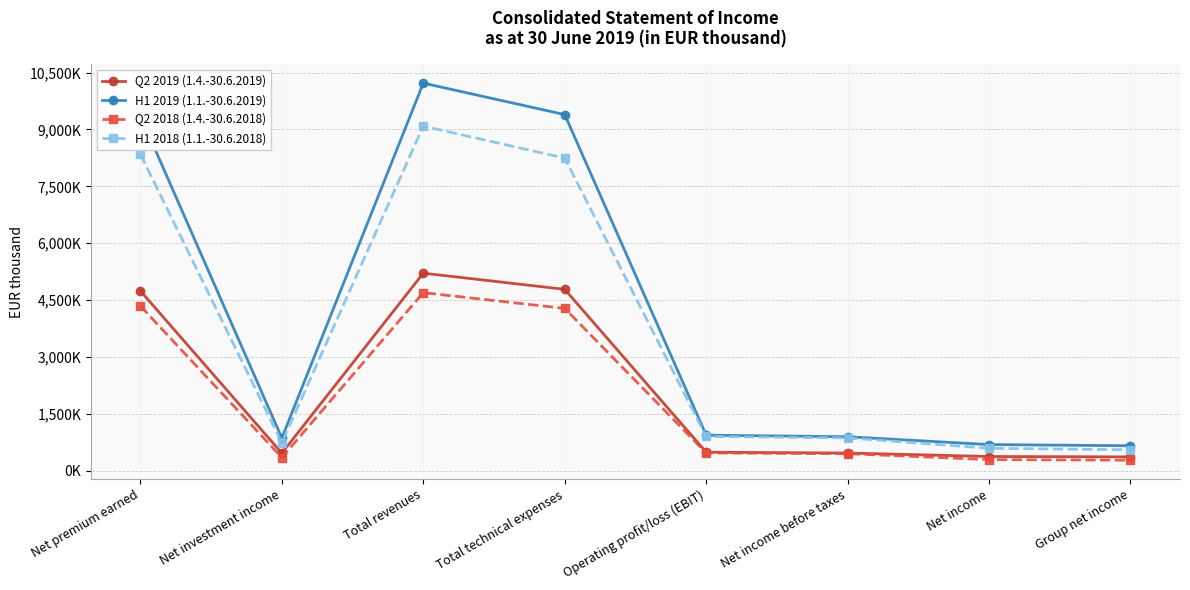

Is the value of Q2 2018 (1.4.-30.6.2018) at Operating profit/loss (EBIT) greater than the value of Q2 2019 (1.4.-30.6.2019) at Net income before taxes?

Yes